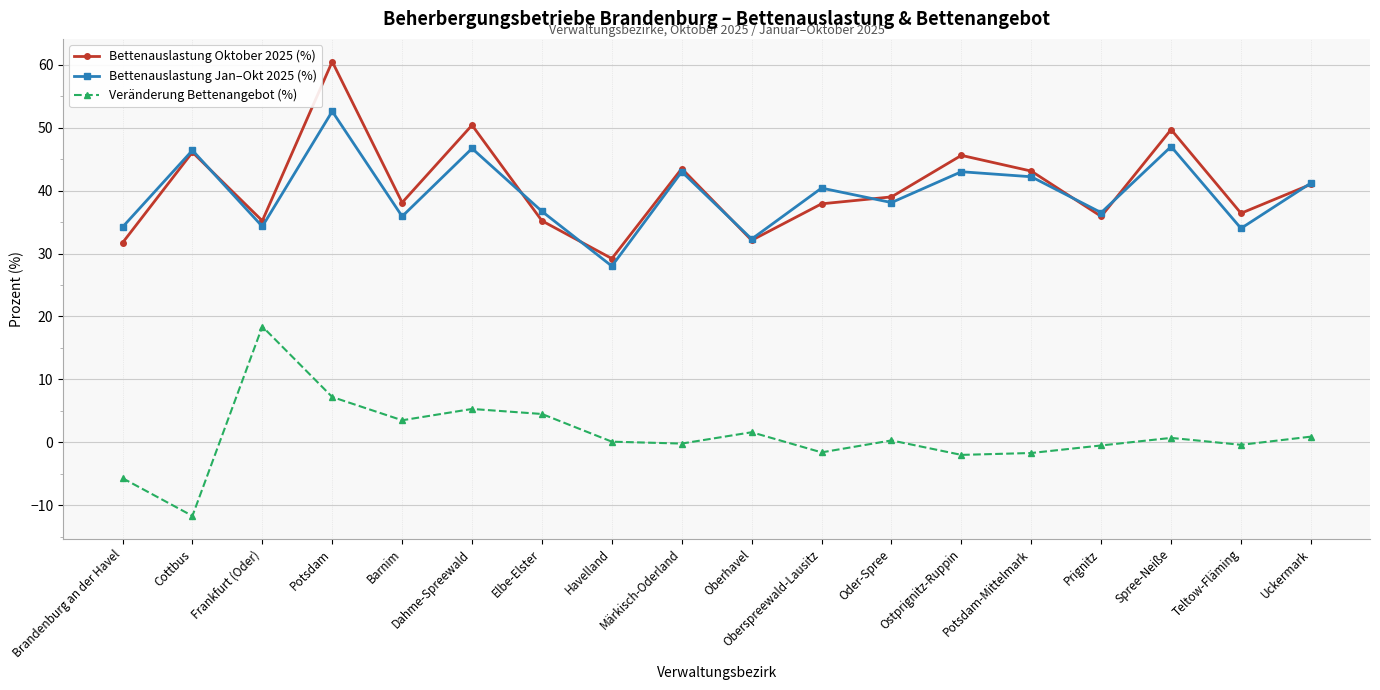

What is the label of the 17th point from the right?

Cottbus